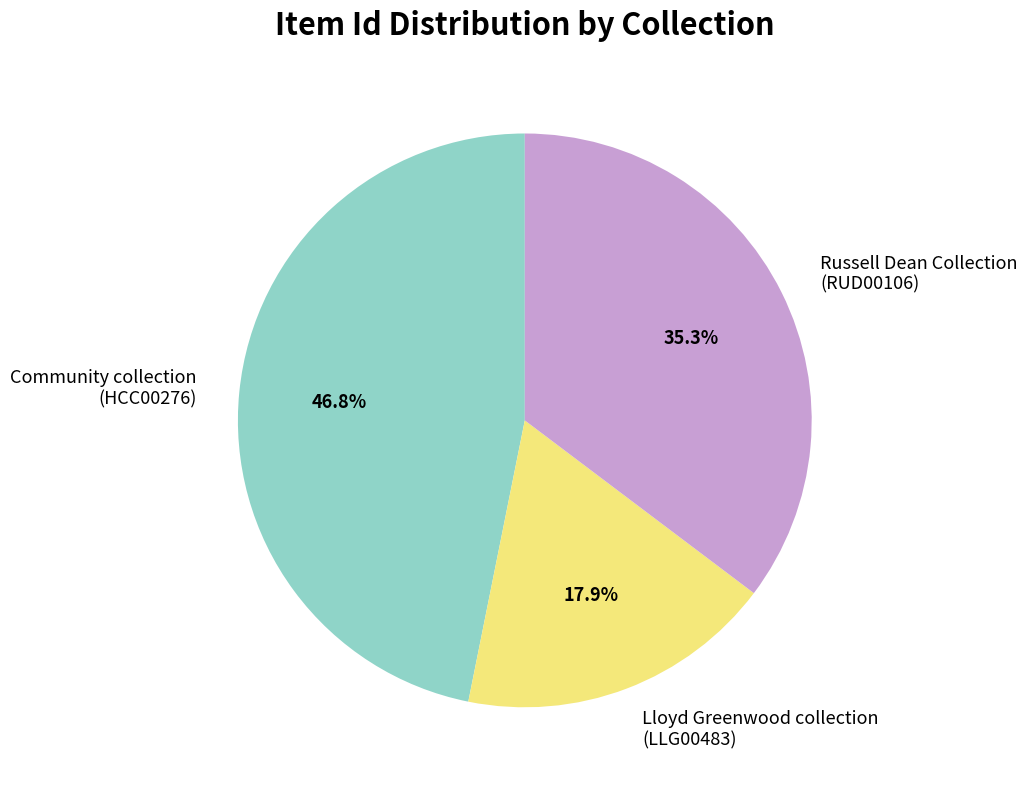

Is there a majority slice in this chart?

No